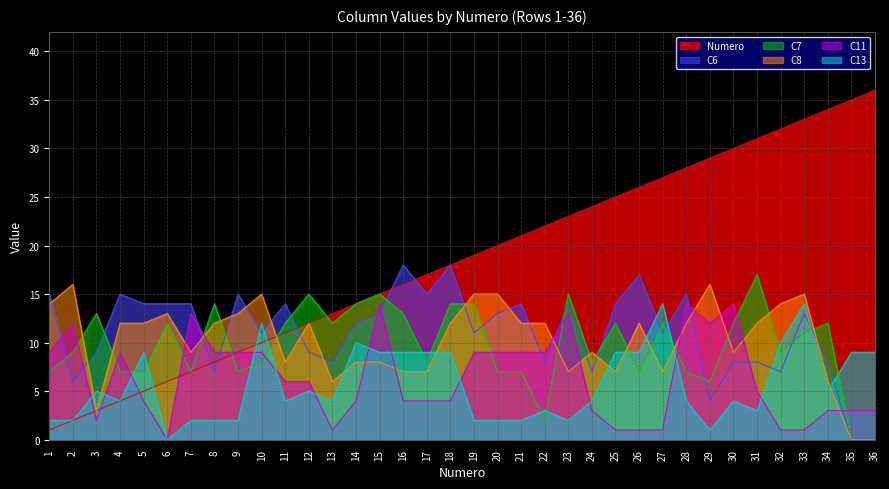

Reading left to right, list all the values displayed in this chart.

Numero: 1	2	3	4	5	6	7	8	9	10	11	12	13	14	15	16	17	18	19	20	21	22	23	24	25	26	27	28	29	30	31	32	33	34	35	36
C6: 15	6	9	15	14	14	14	7	15	11	14	9	8	12	13	18	15	18	11	13	14	8	14	7	14	17	11	15	4	8	8	7	13	8	0	0
C7: 7	9	13	7	7	12	7	14	7	8	12	15	12	14	15	13	8	14	14	7	7	2	15	8	12	7	12	7	6	12	17	9	11	12	0	0
C8: 14	16	3	12	12	13	9	12	13	15	8	12	6	8	8	7	7	12	15	15	12	12	7	9	7	12	7	12	16	9	12	14	15	6	0	0
C11: 9	12	2	9	4	0	13	9	9	9	6	6	1	4	14	4	4	4	9	9	9	9	13	3	1	1	1	14	12	14	5	1	1	3	3	3
C13: 2	2	5	4	9	0	2	2	2	12	4	5	4	10	9	9	9	9	2	2	2	3	2	4	9	9	14	4	1	4	3	10	14	5	9	9